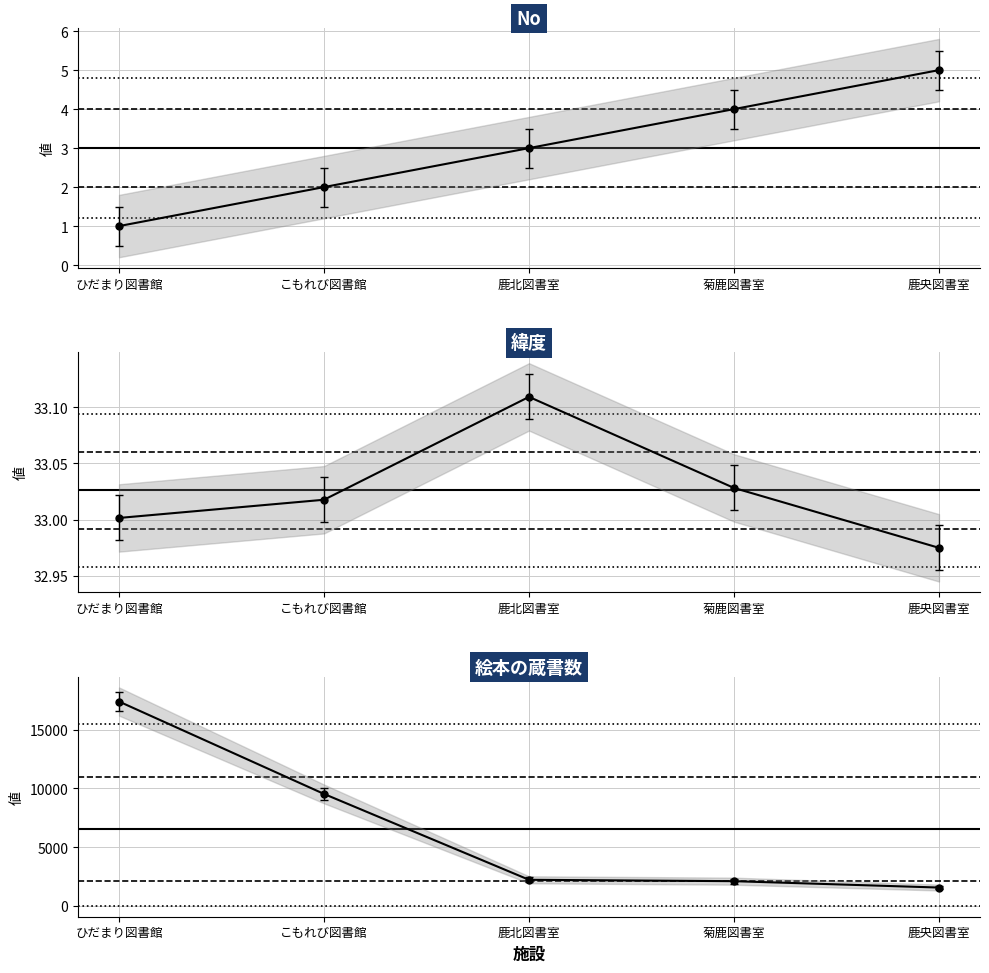

How many categories are shown in the chart?

5